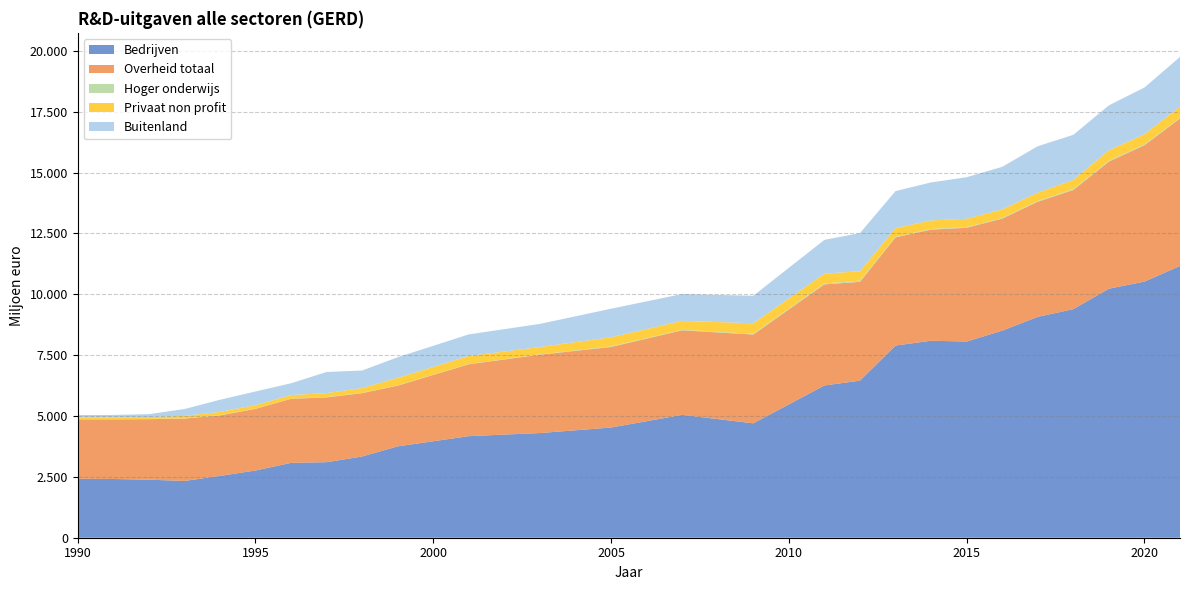

Reading left to right, transcribe all the data shown in this chart.

Bedrijven: 1990=2423.2	1991=2412.3	1992=2385.1	1993=2331.1	1994=2538.4	1995=2760.8	1996=3074.4	1997=3102.5	1998=3337.1	1999=3752.2	2001=4171.9	2003=4299.9	2005=4526.1	2007=5046.0	2009=4699.2	2011=6254.3	2012=6451.4	2013=7894.0	2014=8092.0	2015=8058.0	2016=8505.0	2017=9072.0	2018=9388.0	2019=10229.0	2020=10520.0	2021=11164.0
Overheid totaal: 1990=2436.3	1991=2449.1	1992=2484.4	1993=2562.0	1994=2484.4	1995=2532.5	1996=2631.9	1997=2661.9	1998=2601.1	1999=2495.3	2001=2954.4	2003=3217.4	2005=3310.0	2007=3474.4	2009=3647.5	2011=4152.7	2012=4057.4	2013=4445.0	2014=4565.0	2015=4673.0	2016=4604.0	2017=4729.0	2018=4897.0	2019=5221.0	2020=5603.0	2021=6059.0
Hoger onderwijs: 1990=6.8	1991=8.2	1992=8.2	1993=7.7	1994=10.9	1995=10.4	1996=3.6	1997=12.3	1998=10.9	1999=9.2	2001=9.8	2003=14.7	2005=24.9	2007=19.0	2009=30.1	2011=38.6	2012=52.7	2013=21.0	2014=26.0	2015=28.0	2016=27.0	2017=31.0	2018=35.0	2019=35.0	2020=39.0	2021=21.0
Privaat non profit: 1990=73.1	1991=80.3	1992=79.9	1993=102.6	1994=135.2	1995=142.9	1996=151.6	1997=162.9	1998=198.3	1999=313.2	2001=329.4	2003=302.1	2005=373.0	2007=370.0	2009=431.8	2011=404.4	2012=384.2	2013=359.0	2014=352.0	2015=342.0	2016=352.0	2017=344.0	2018=380.0	2019=430.0	2020=415.0	2021=467.0
Buitenland: 1990=101.2	1991=93.9	1992=118.4	1993=281.8	1994=496.9	1995=560.0	1996=482.8	1997=868.5	1998=721.5	1999=843.9	2001=886.8	2003=949.4	2005=1172.7	2007=1101.0	2009=1129.4	2011=1385.4	2012=1566.9	2013=1520.0	2014=1560.0	2015=1707.0	2016=1747.0	2017=1906.0	2018=1849.0	2019=1845.0	2020=1915.0	2021=2040.0